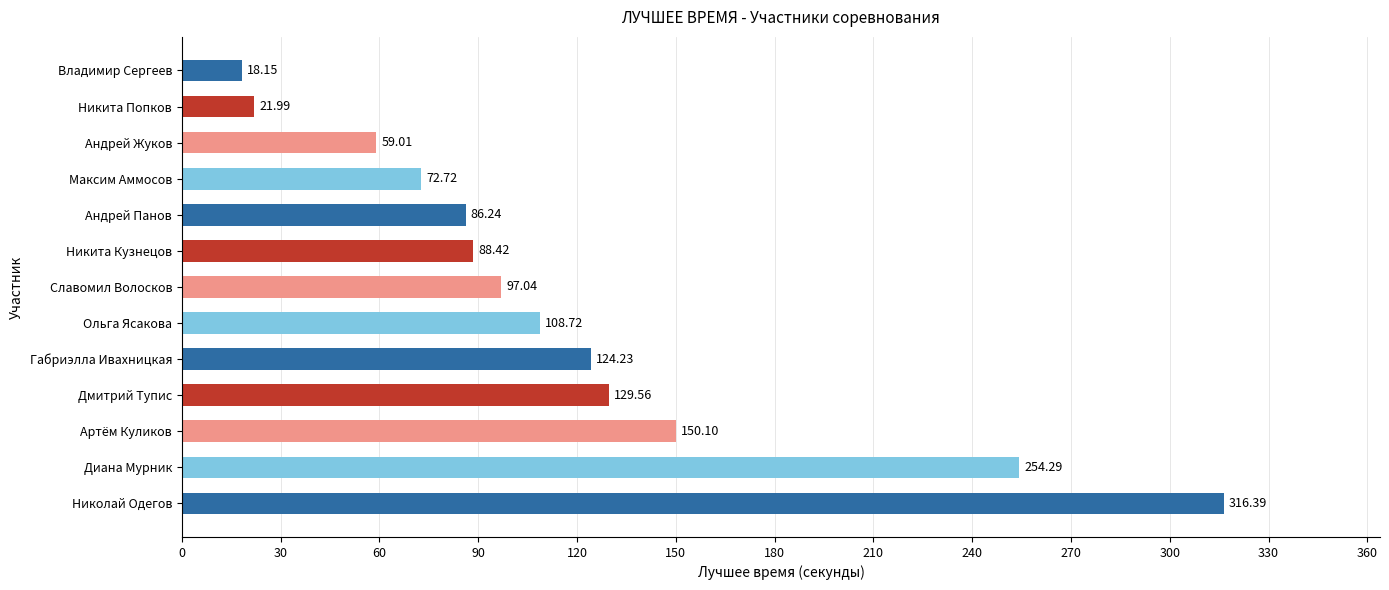

What is the sum of the values at Максим Аммосов and Владимир Сергеев?

90.9